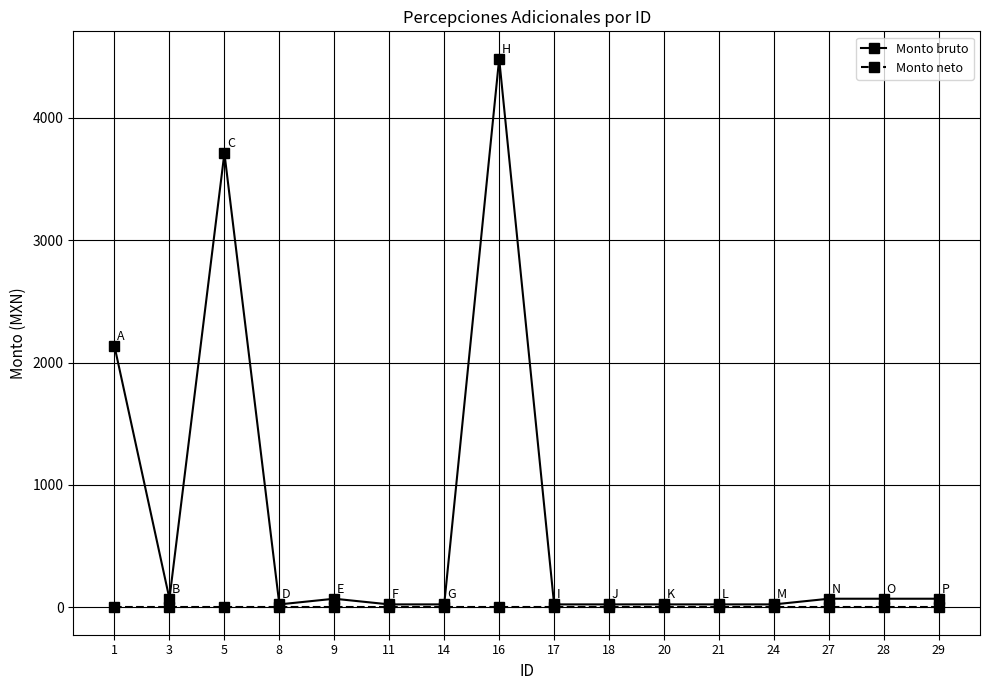

The value of Monto neto at 14 is 0.0. True or false?

True